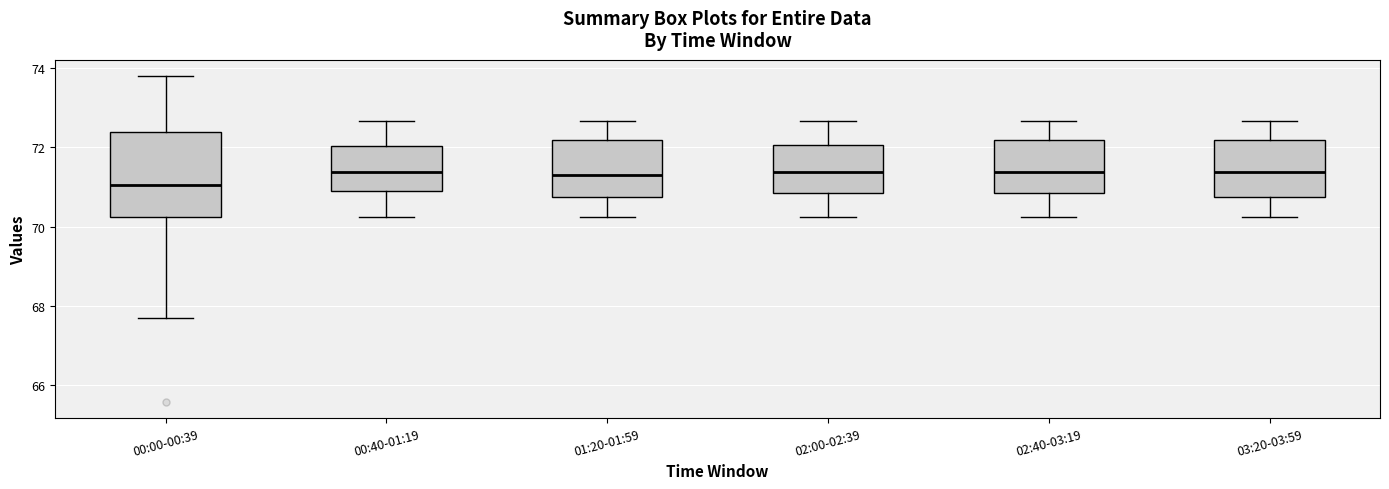

Reading left to right, read every box against the y-axis: the position of its median line, the range the box covers, and the ends of its whiskers. The values are not printed on the chart, so give them approximately, as read against the axis.

00:00-00:39: median 71.0, box 70.2 to 72.4, whiskers 67.6 to 73.8
00:40-01:19: median 71.4, box 71.0 to 72.0, whiskers 70.2 to 72.6
01:20-01:59: median 71.4, box 70.8 to 72.2, whiskers 70.2 to 72.6
02:00-02:39: median 71.4, box 70.8 to 72.0, whiskers 70.2 to 72.6
02:40-03:19: median 71.4, box 70.8 to 72.2, whiskers 70.2 to 72.6
03:20-03:59: median 71.4, box 70.8 to 72.2, whiskers 70.2 to 72.6